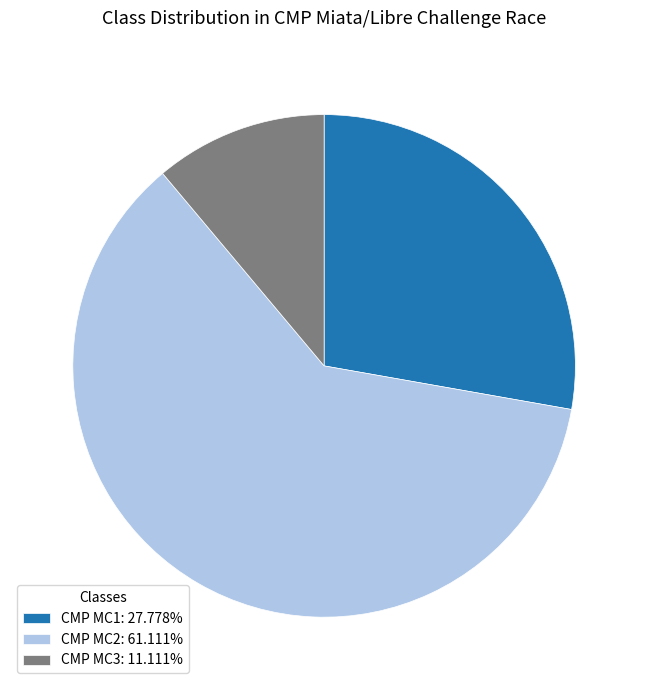

Is there any slice that represents more than half of the pie?

Yes